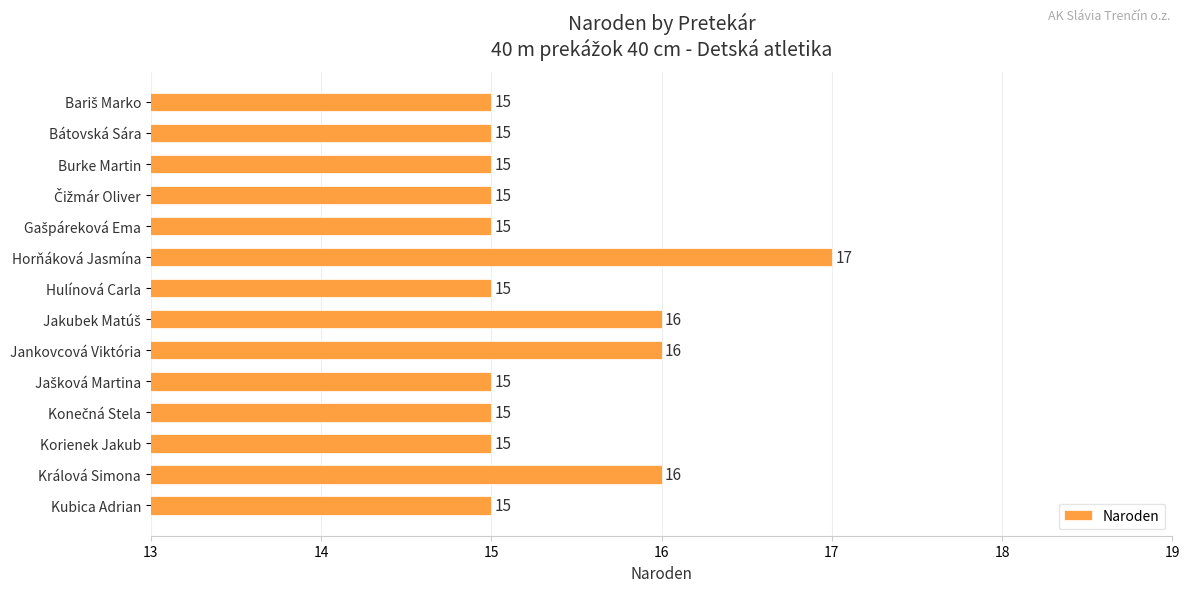

The value at Jankovcová Viktória is 16. True or false?

True